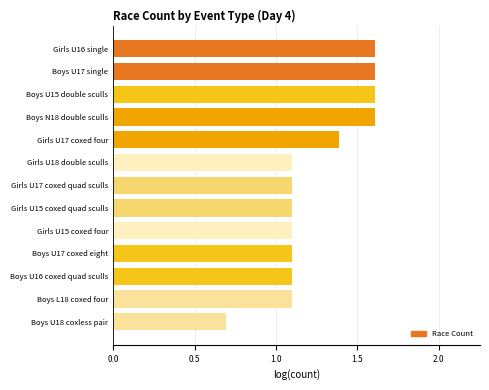

How many bars are there in total?

13